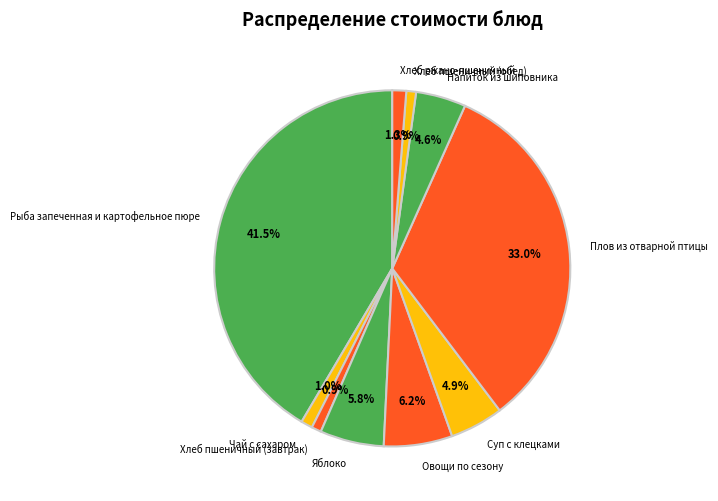

Is Напиток из шиповника the majority of the pie?

No